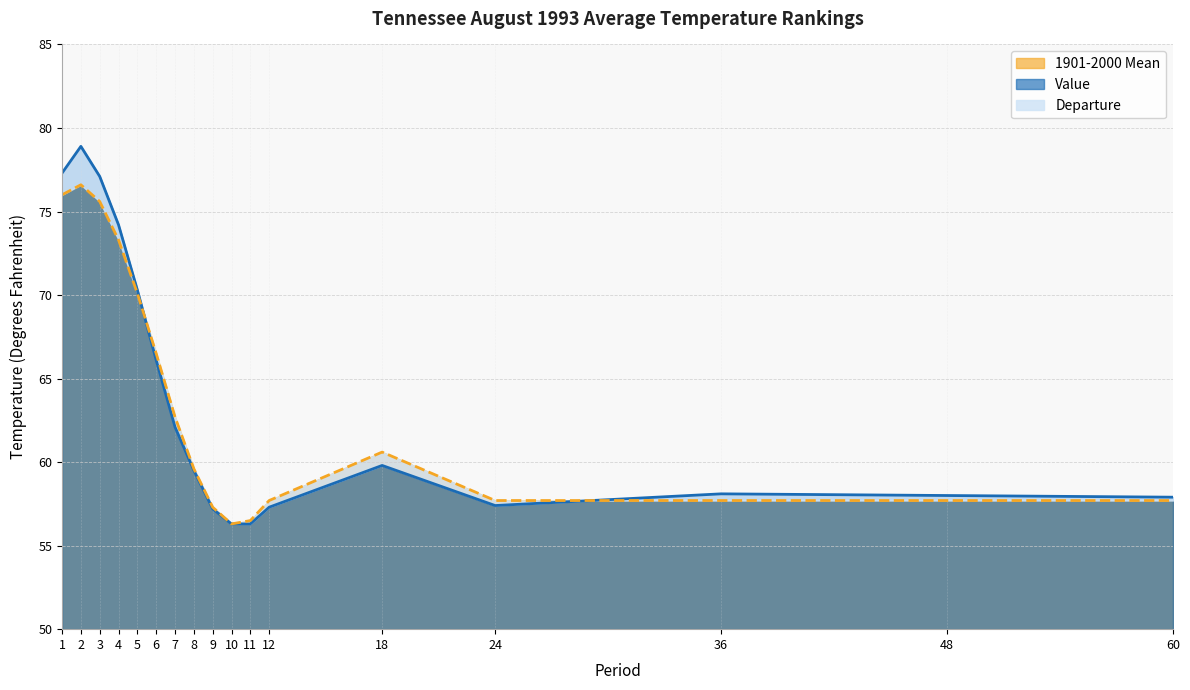

At which category is the sum across all series the highest?

2